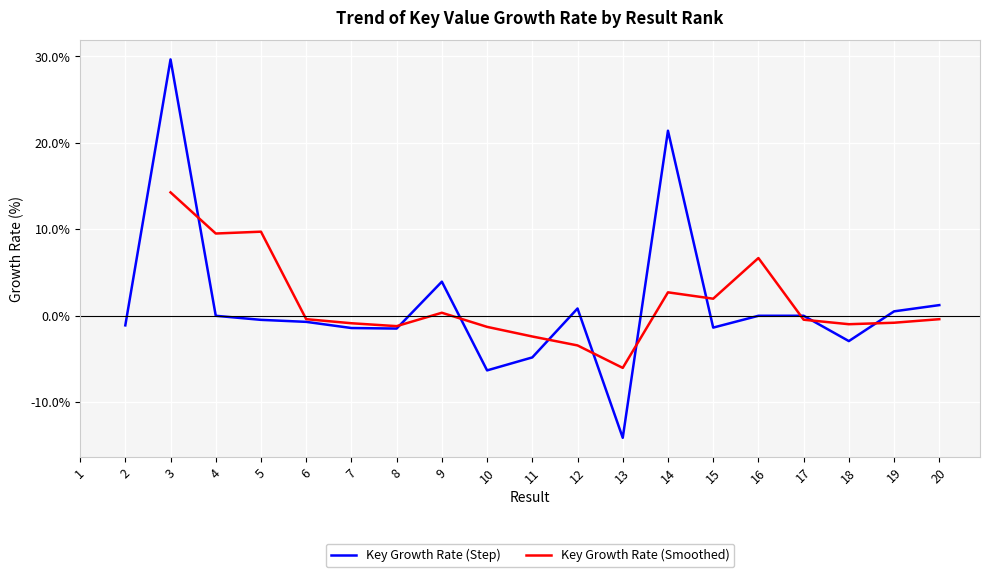

How many interior local valleys does the Key Growth Rate (Smoothed) series have?

5